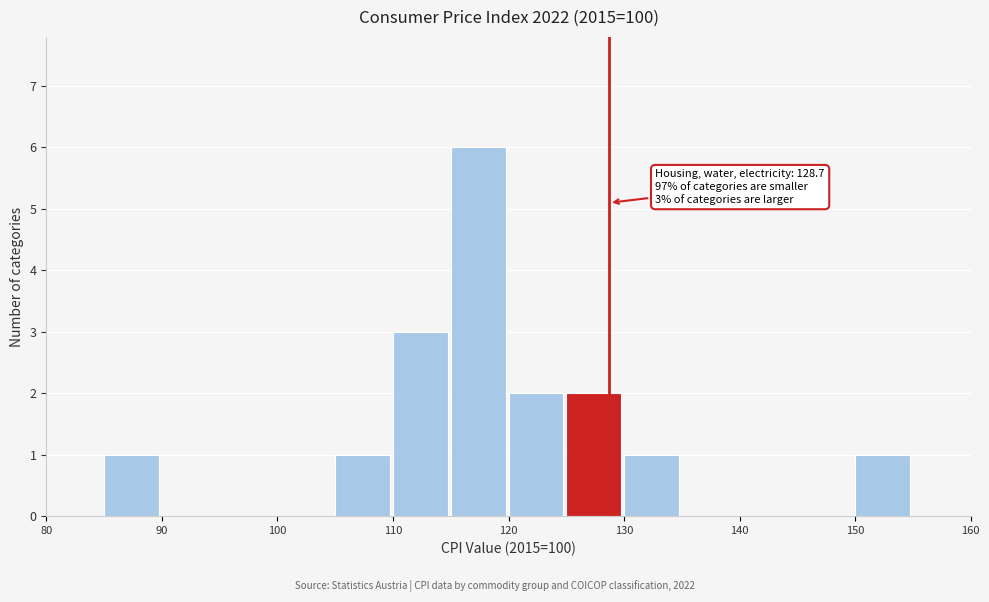

Over which range of the x-axis is the bar tallest?

115 to 120